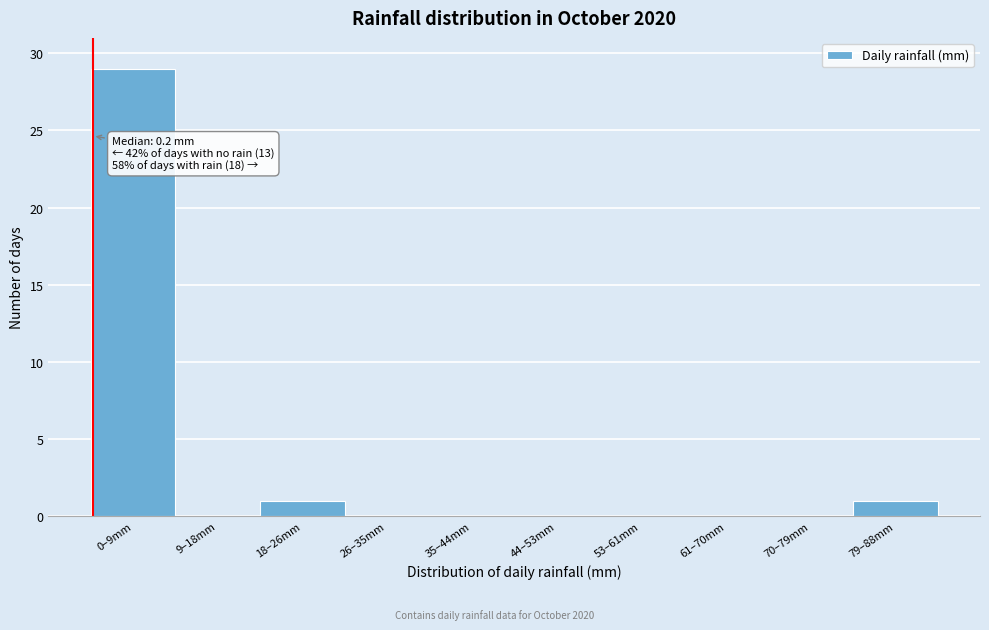

Reading left to right, what are all the values shown in this chart?

0–9mm=29	9–18mm=0	18–26mm=1	26–35mm=0	35–44mm=0	44–53mm=0	53–61mm=0	61–70mm=0	70–79mm=0	79–88mm=1